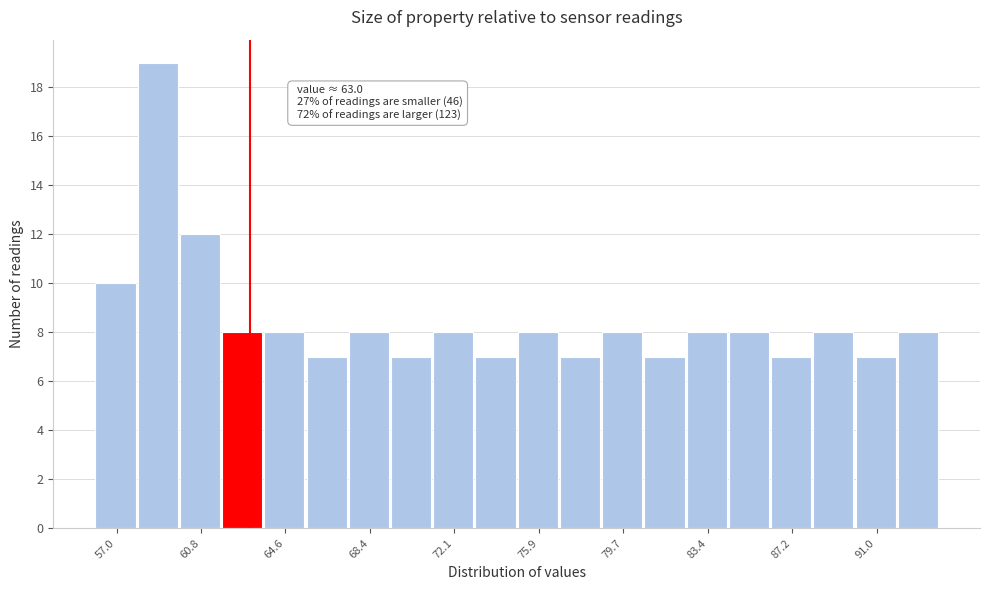

Around what value on the x-axis is the tallest bar? Give the approximate position of its centre, as read against the axis.

59.0